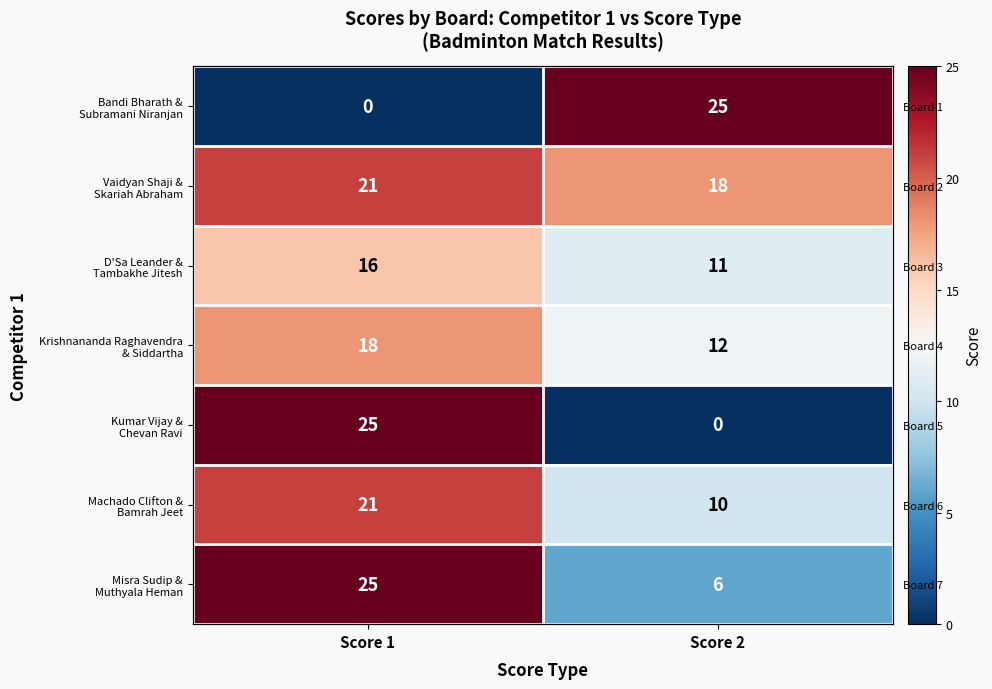

What is the average value of the Kumar Vijay & Chevan Ravi series?

12